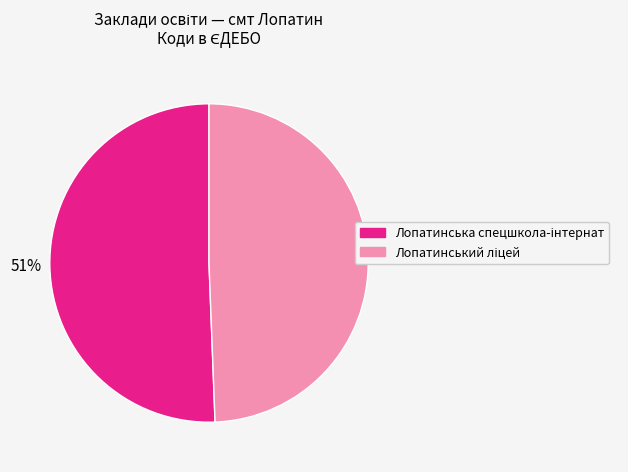

To the nearest percent, what is the average slice percentage?

50%